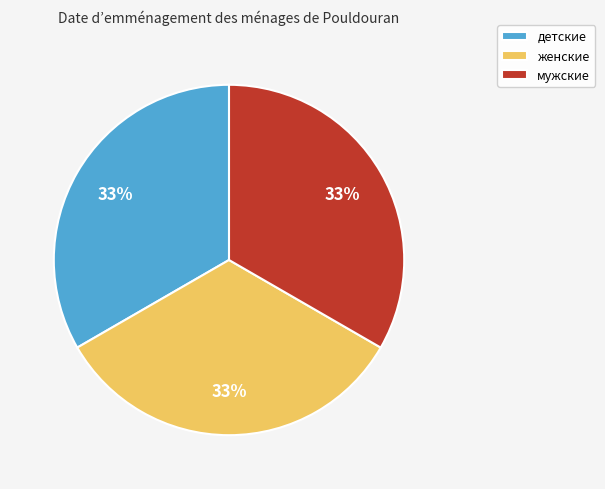

True or false: мужские accounts for 33% of the total.

True